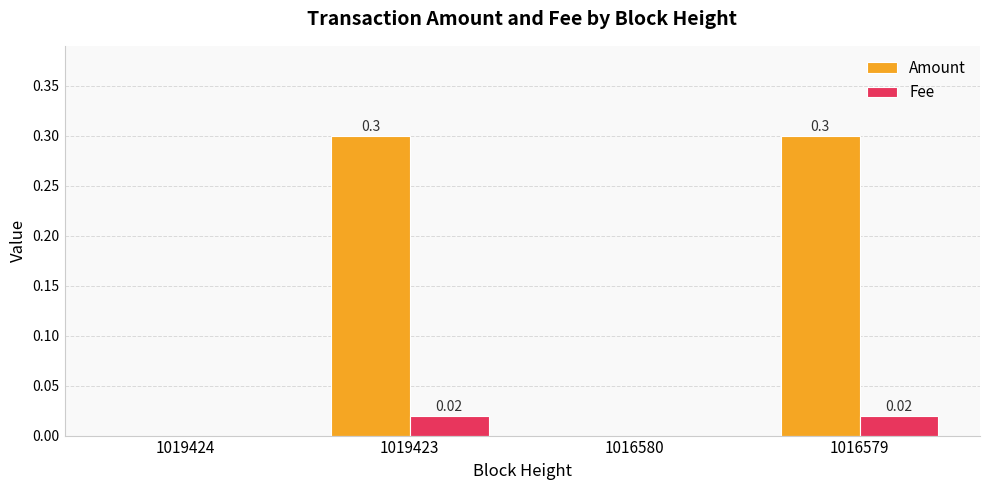

What is the sum of all Amount values?

0.6